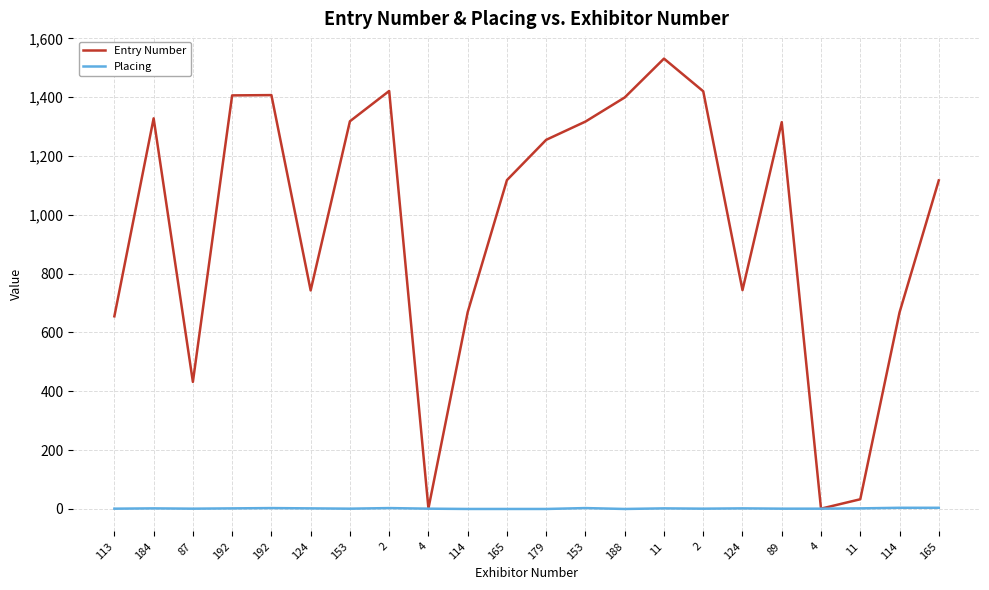

True or false: Placing and Entry Number cross at least once.

False